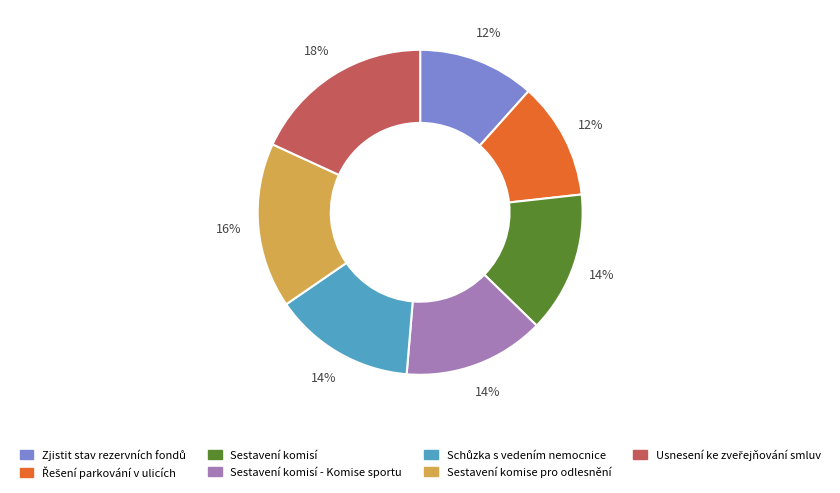

What percentage is the Sestavení komisí slice, to the nearest percent?

14%